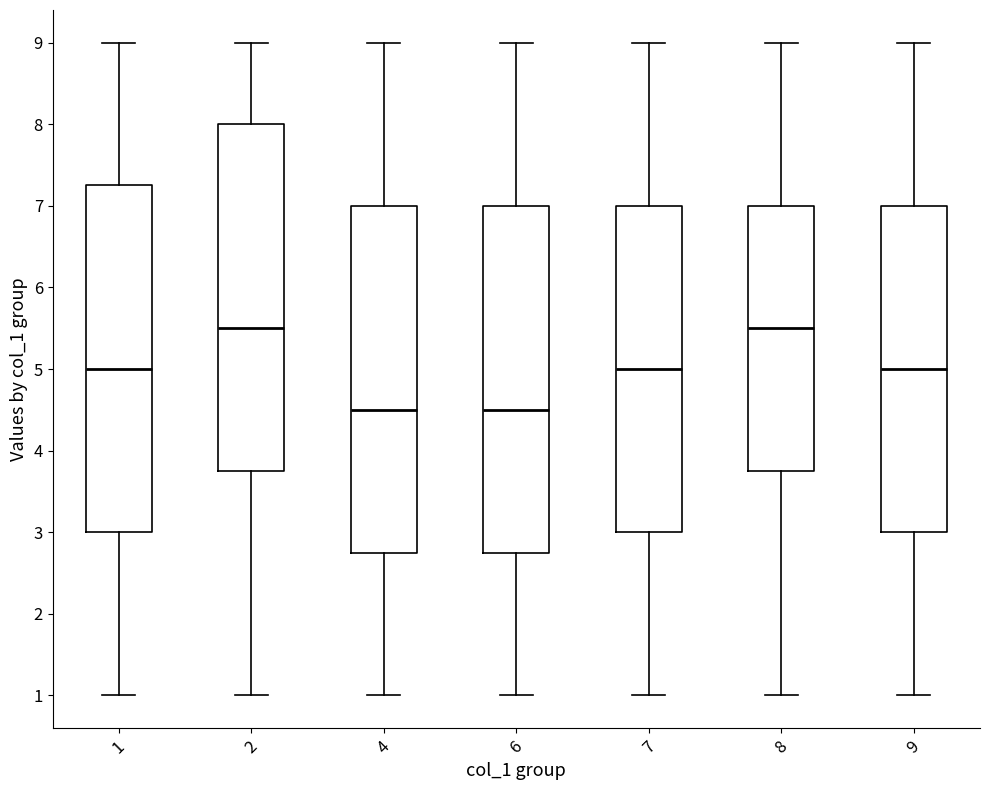

Where does the median line of the box at x = 1 sit on the y-axis? The values are not printed on the chart, so give them approximately, as read against the axis.

5.0